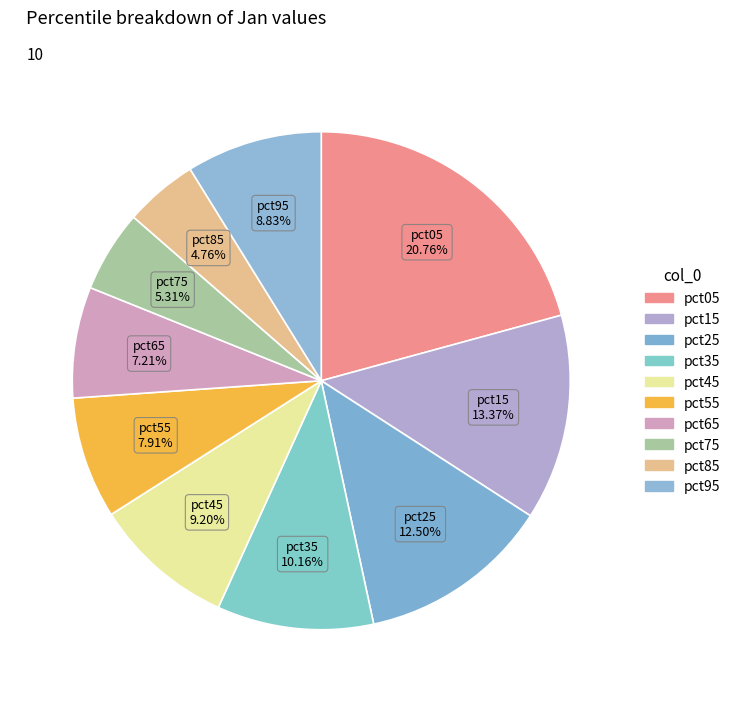

Rank the categories by value from highest to lowest.

pct05, pct15, pct25, pct35, pct45, pct95, pct55, pct65, pct75, pct85